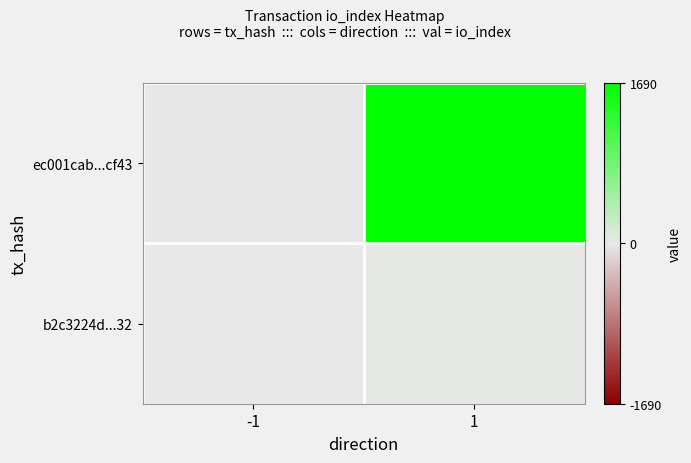

What is the spread (max minus min) of values at 1?

1673